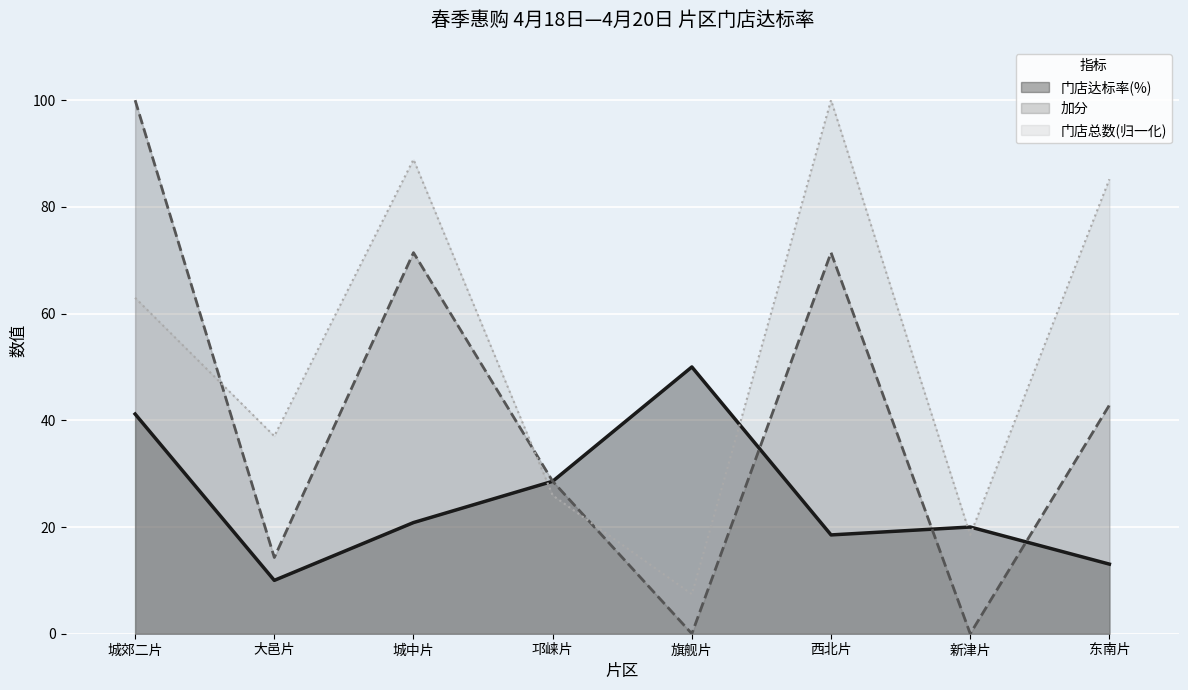

How many lines are shown in the chart?

3